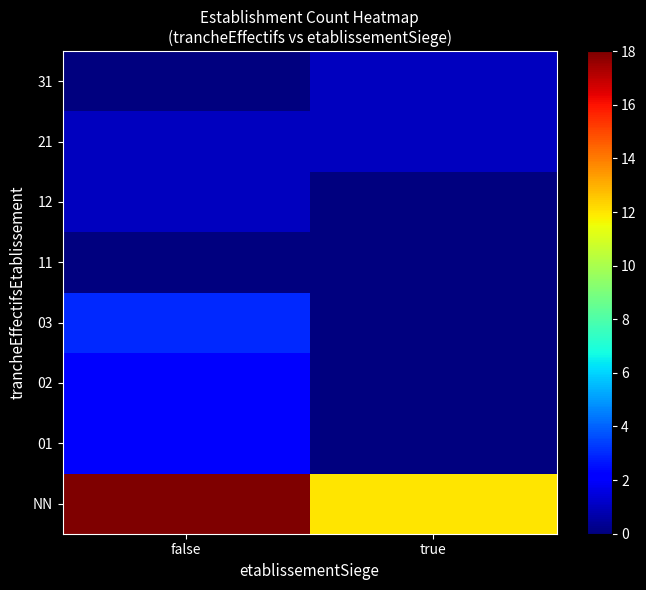

Reading right to left, what are all the values shown in this chart?

NN: true=12	false=18
01: true=0	false=2
02: true=0	false=2
03: true=0	false=3
11: true=0	false=0
12: true=0	false=1
21: true=1	false=1
31: true=1	false=0